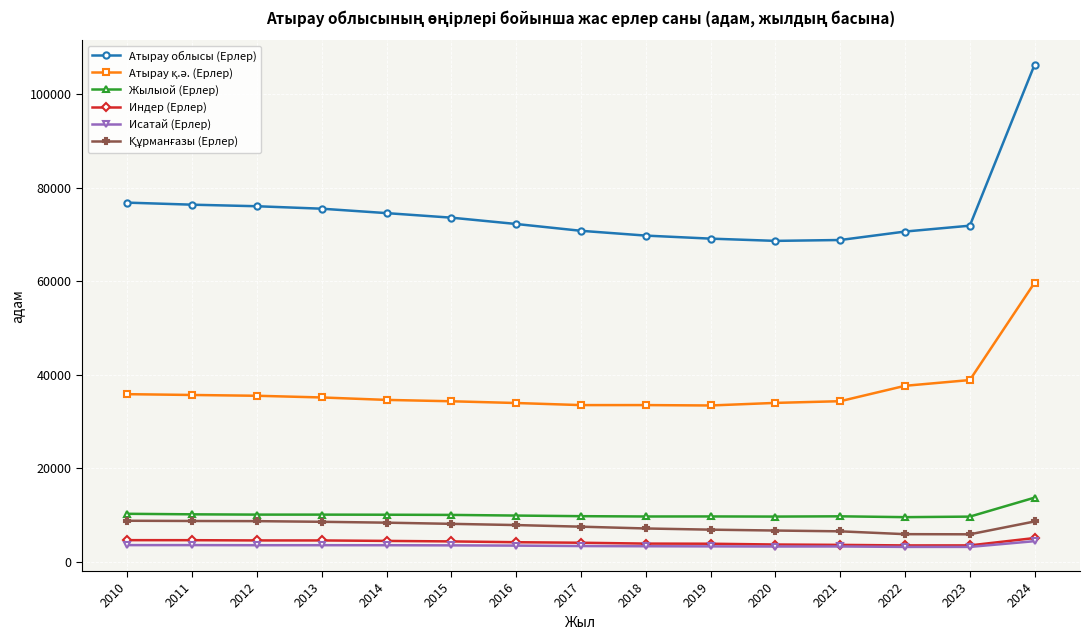

True or false: Жылыой (Ерлер) and Исатай (Ерлер) intersect in this chart.

False